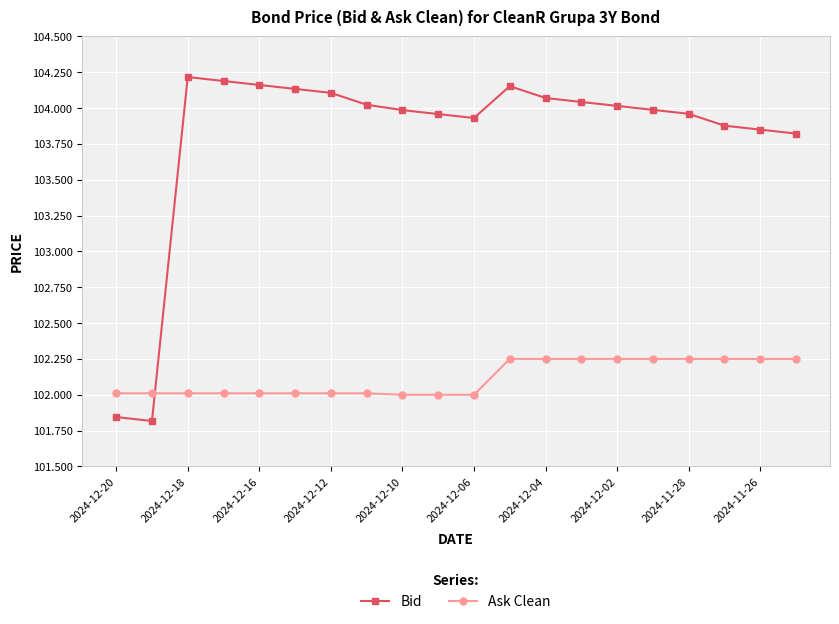

Which series has the widest spread of values?

Bid